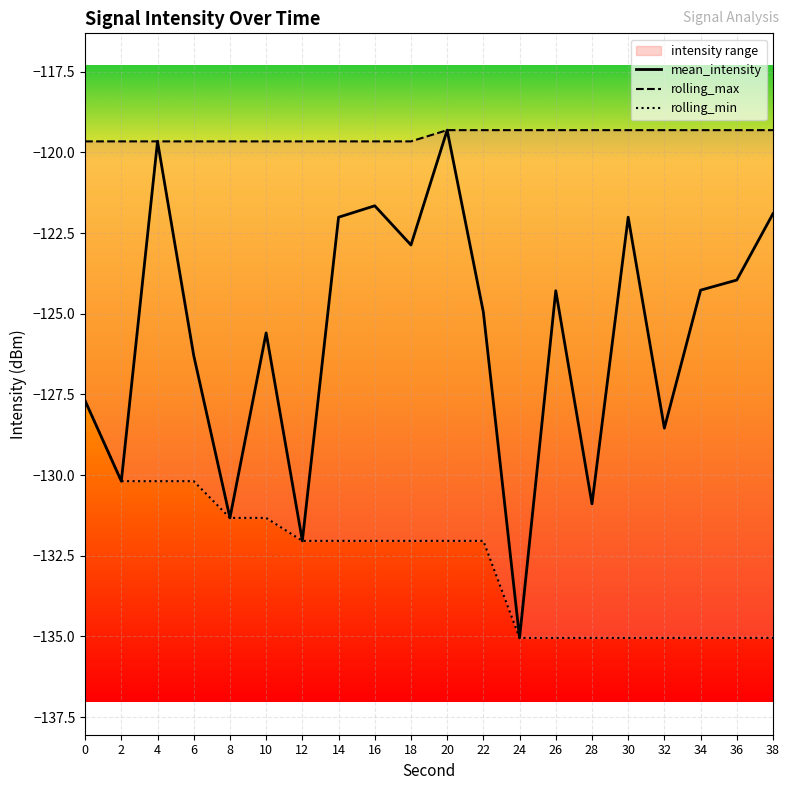

True or false: rolling_max and rolling_min intersect in this chart.

False